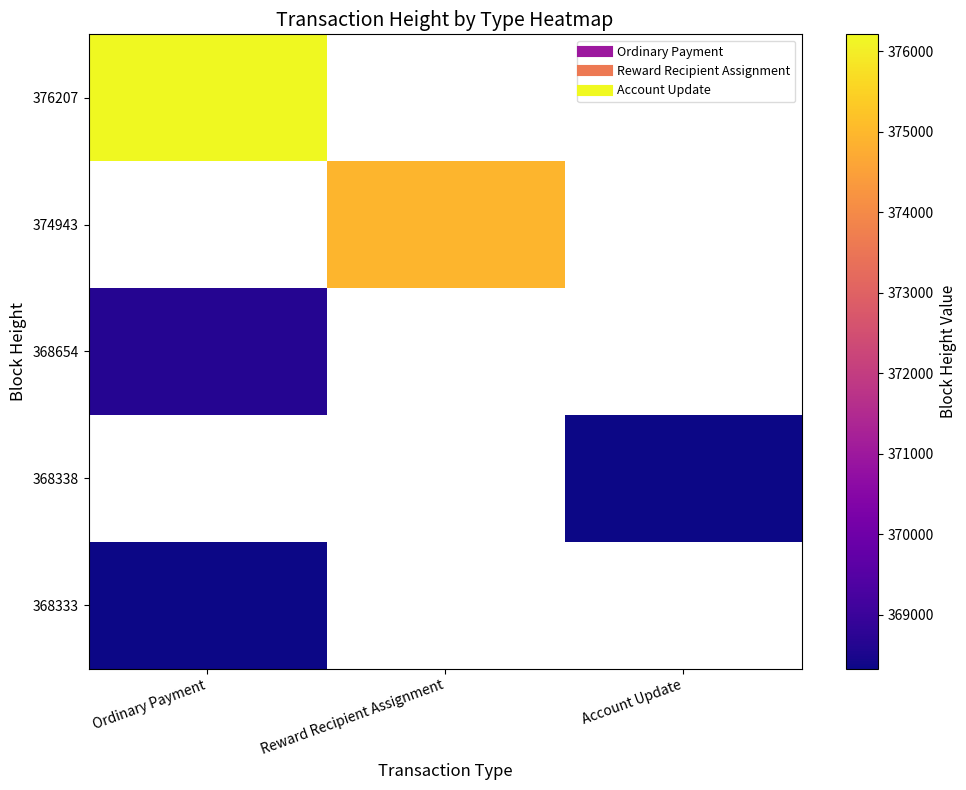

How many values in 376207 are above zero?

1